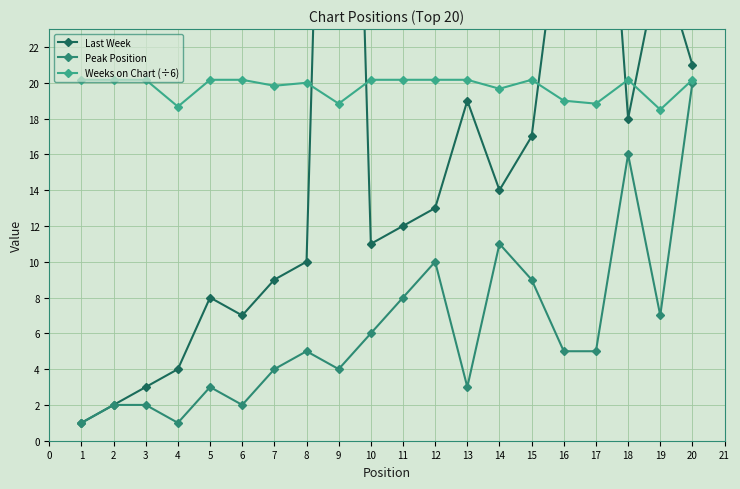

True or false: Last Week has more than 1 points higher than both neighbors.

True